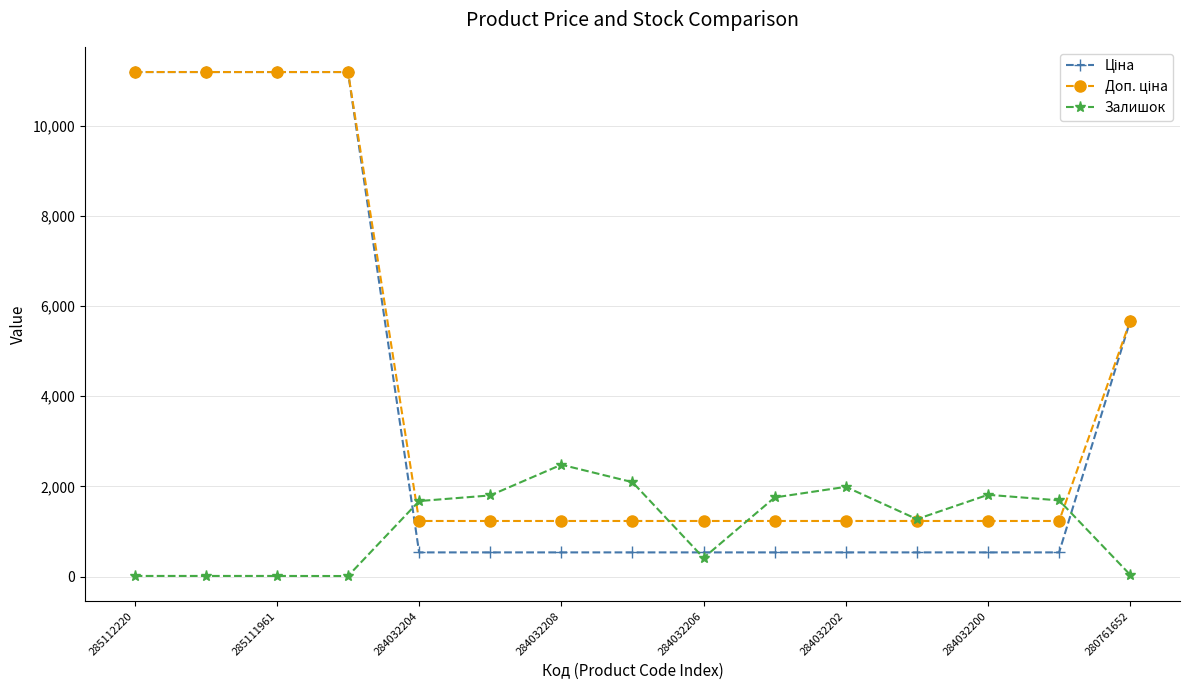

True or false: Залишок has more than 0 interior local peaks.

True